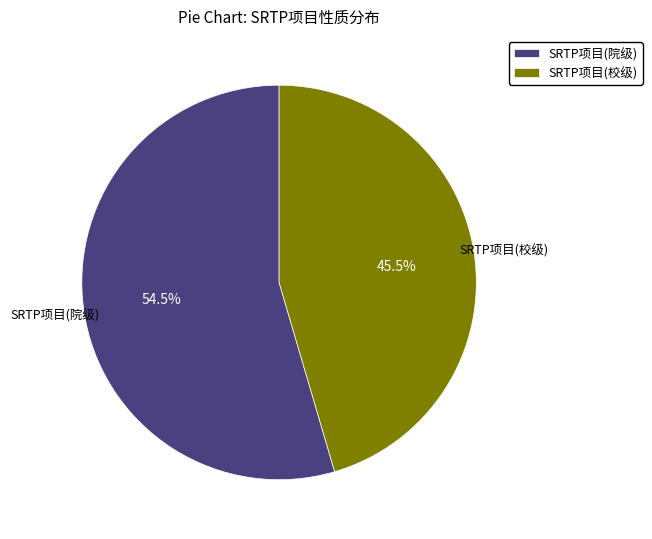

What is the smallest slice in the pie chart?

SRTP项目(校级)